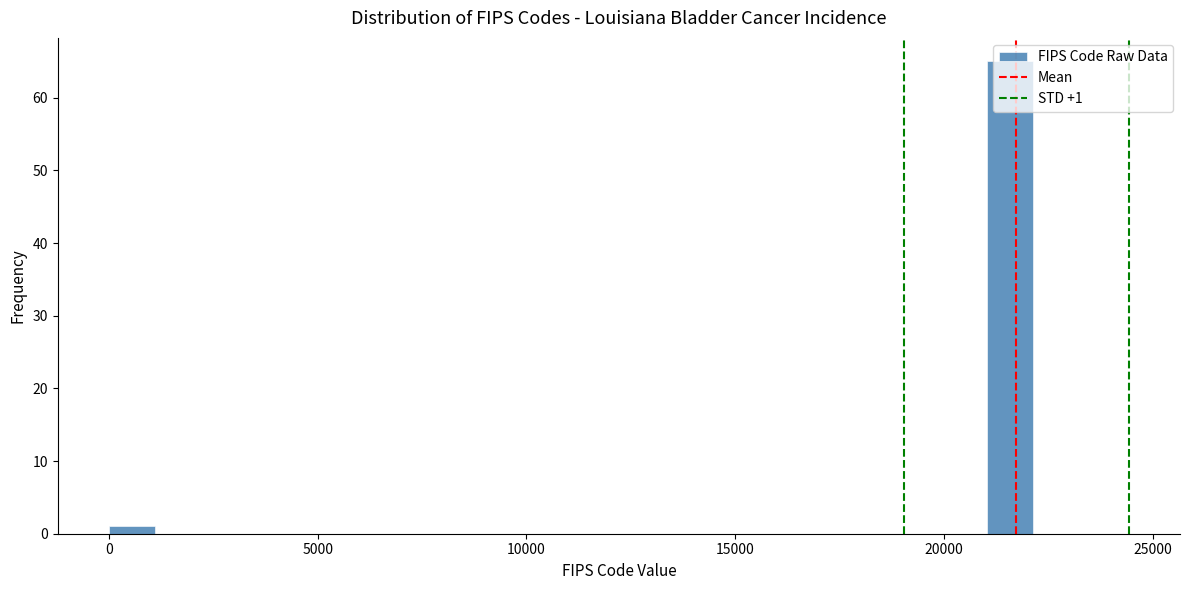

Around what value on the x-axis is the tallest bar? Give the approximate position of its centre, as read against the axis.

21500